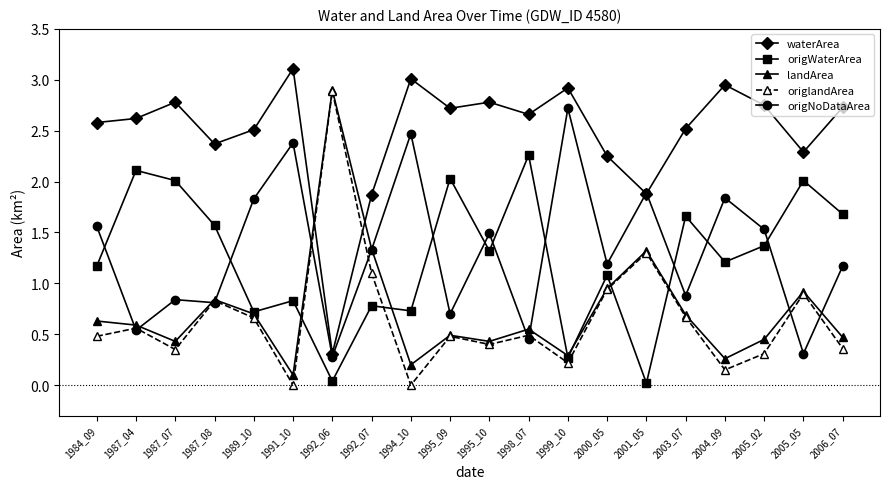

What are all the series names shown in the legend?

waterArea, origWaterArea, landArea, origlandArea, origNoDataArea